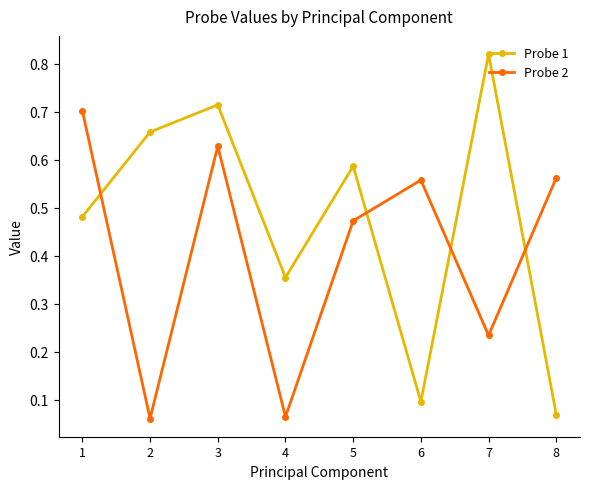

At how many categories does at least one series exceed 0?

8